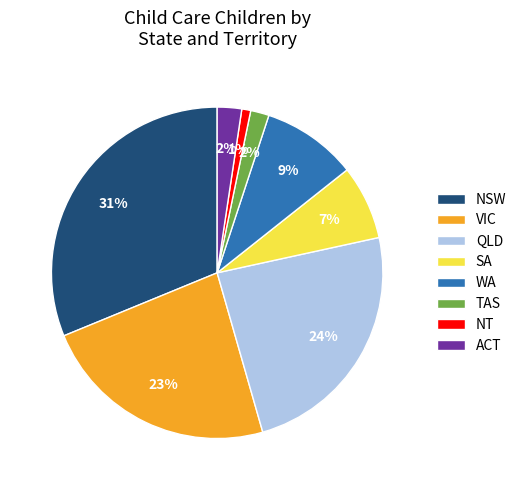

What percentage is the SA slice, to the nearest percent?

7%